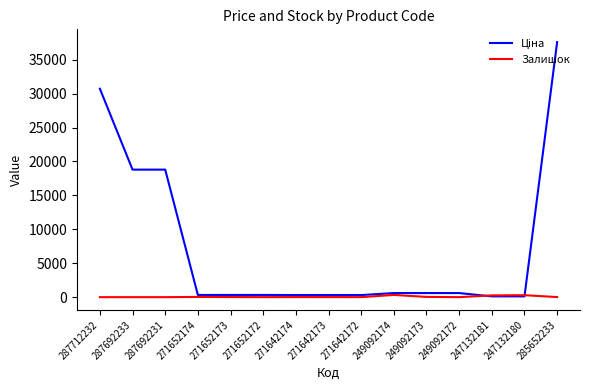

How many lines are shown in the chart?

2